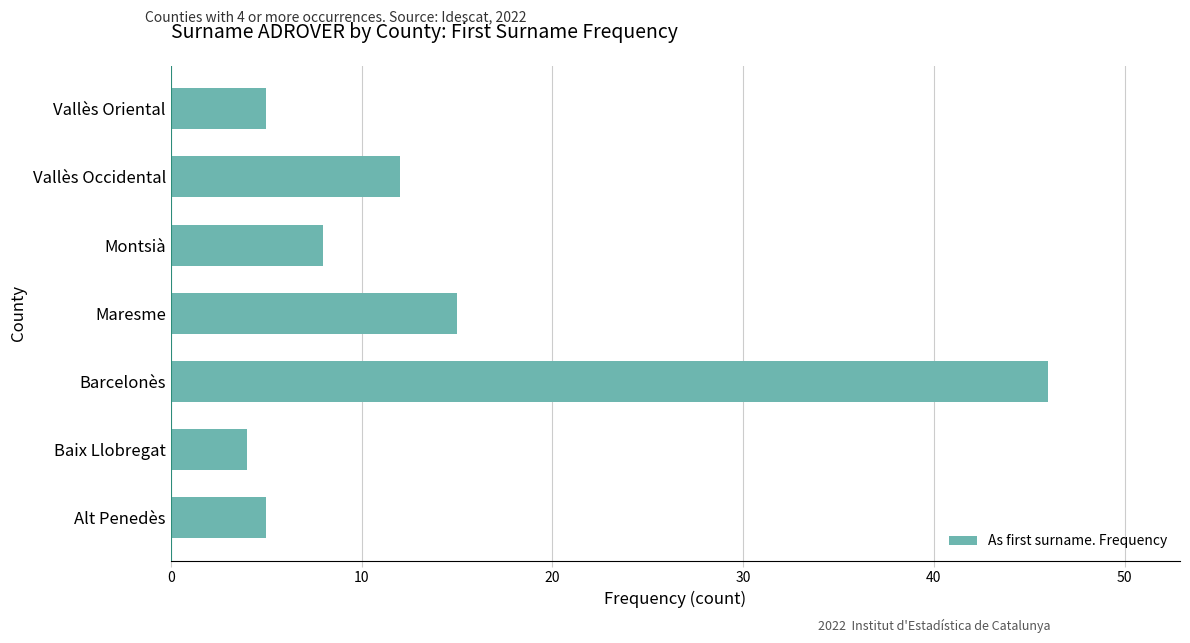

True or false: the data shows 46 at Barcelonès.

True